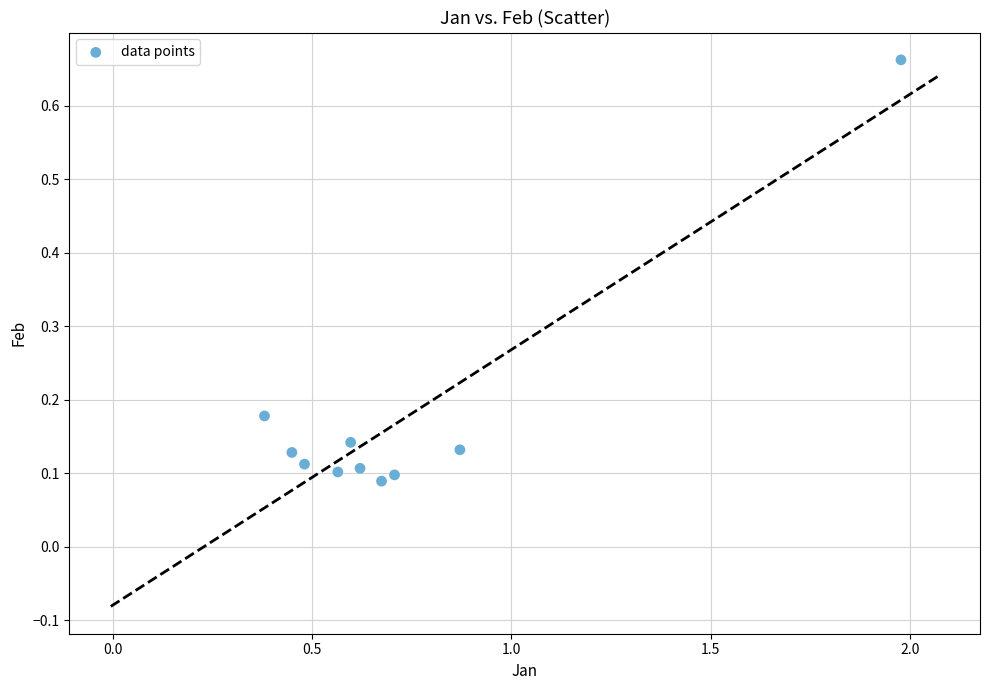

What is the range of X values (max minus min)?

1.6